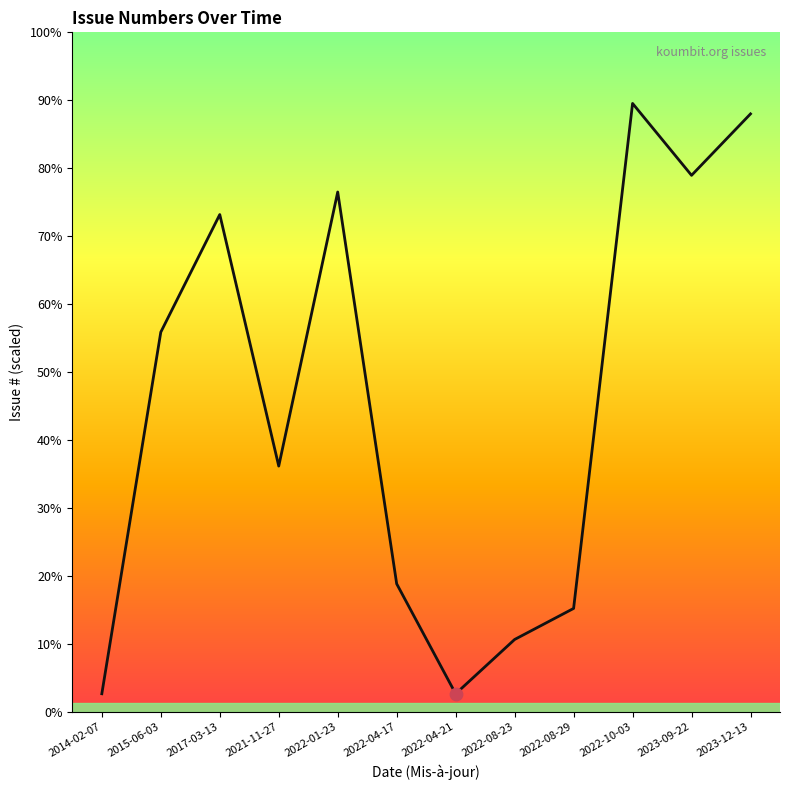

What is the ratio of the value at 2022-08-23 to the value at 2014-02-07?

1.4